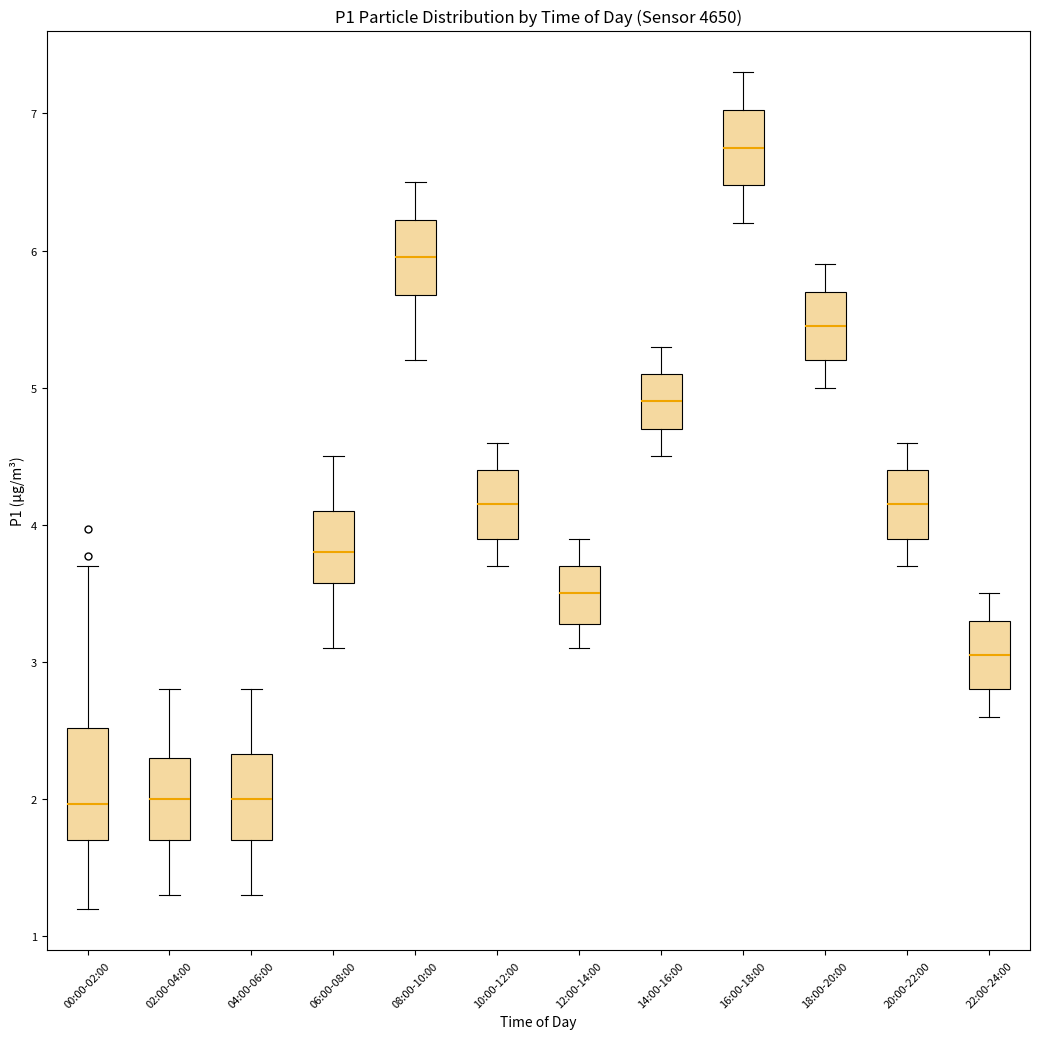

Which box has the highest median line?

16:00-18:00